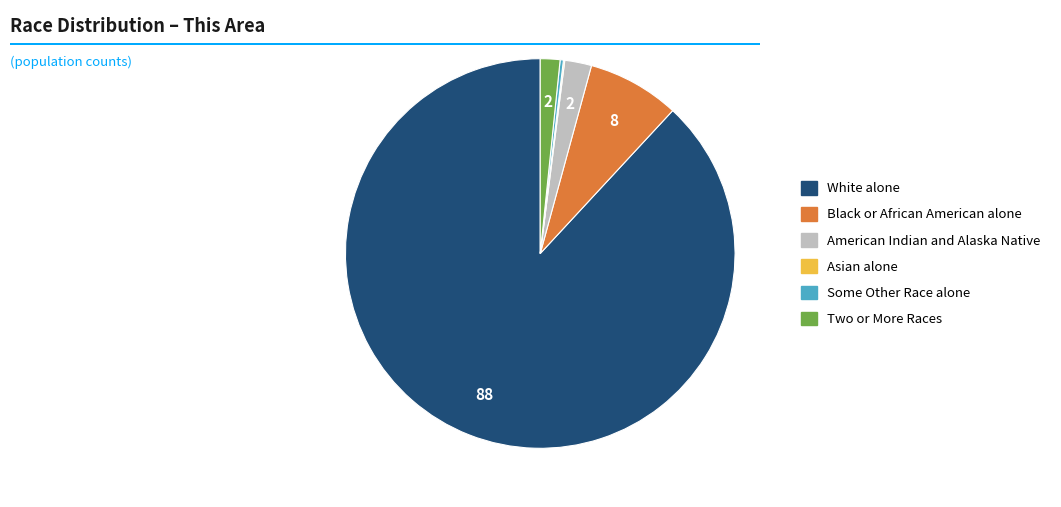

What is the largest slice in the pie chart?

White alone